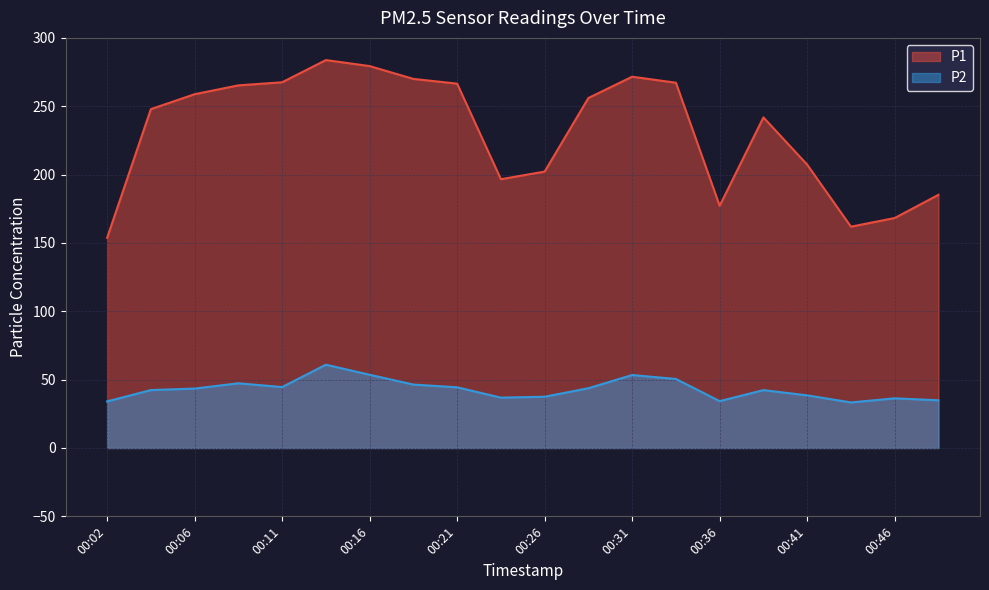

How many categories are shown in the chart?

20